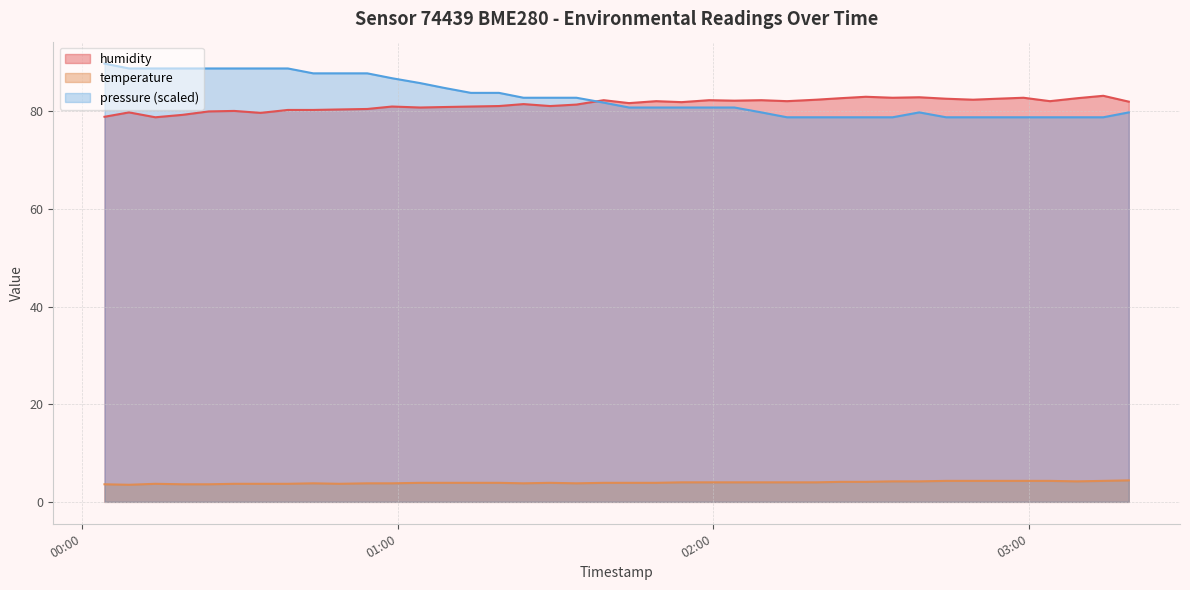

How many interior local valleys does the temperature series have?

5